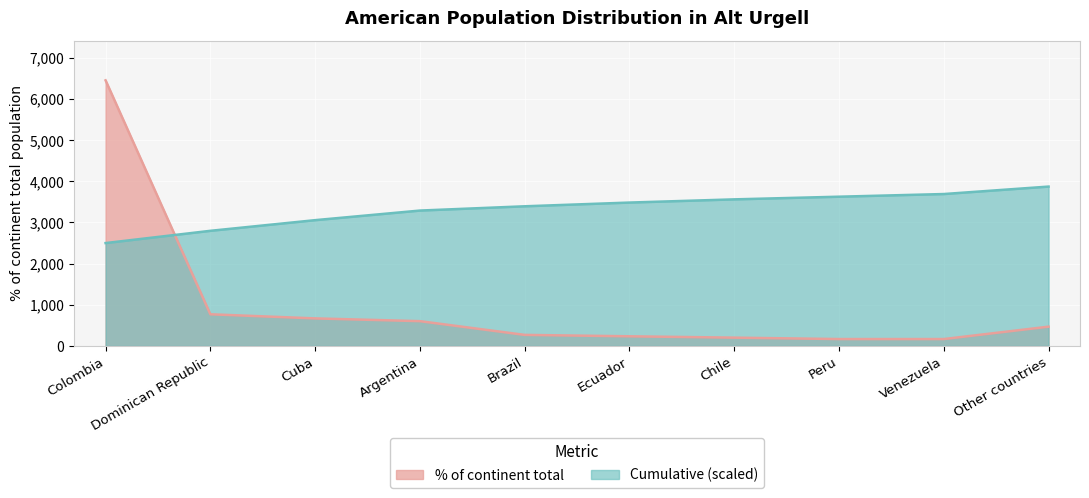

What position from the left is Venezuela?

9